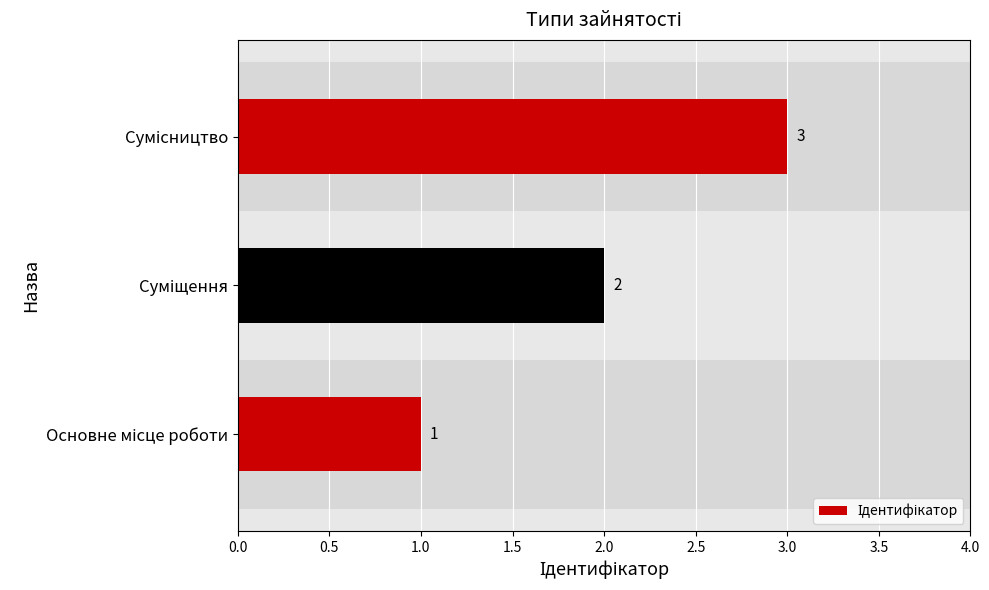

What is the greatest value displayed?

3